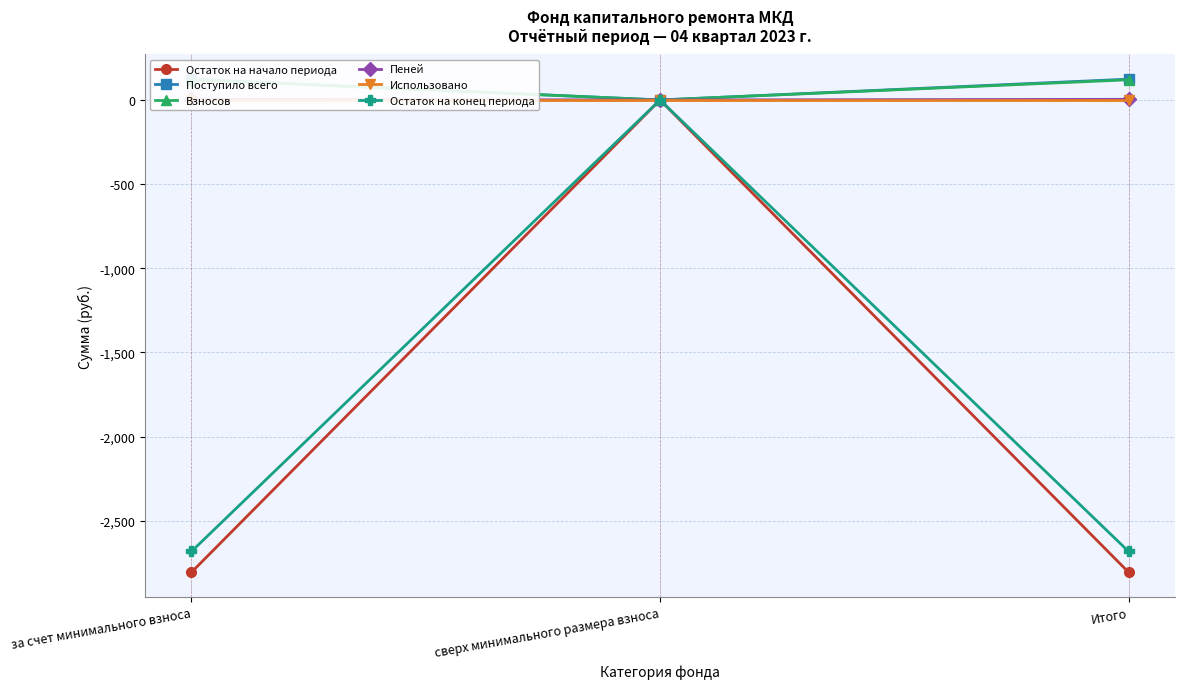

The Остаток на начало периода series shows 1033.3 at сверх минимального размера взноса. True or false?

False